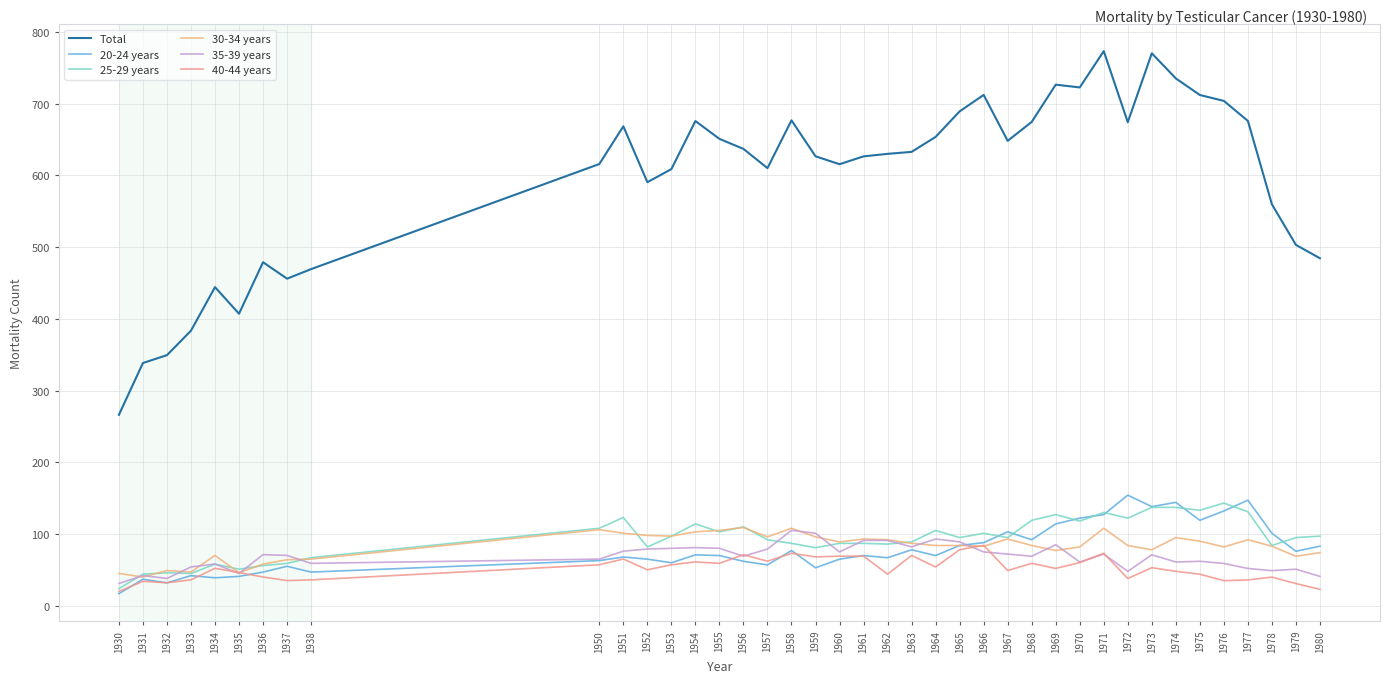

What is the lowest value of the Total series?

266.3